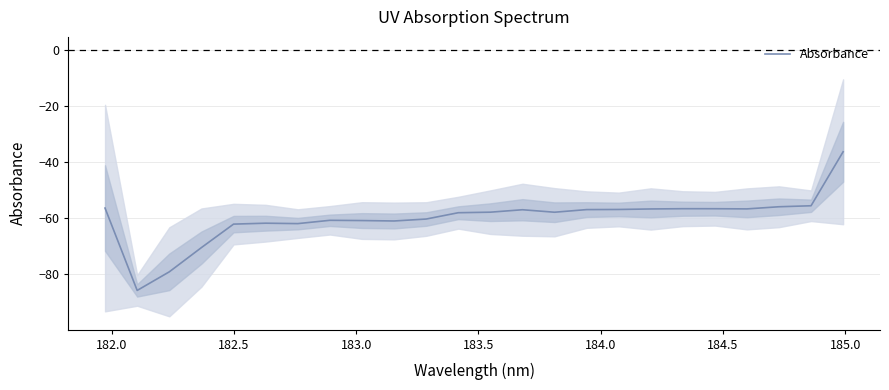

What is the lowest value of the Absorbance series?

-85.9